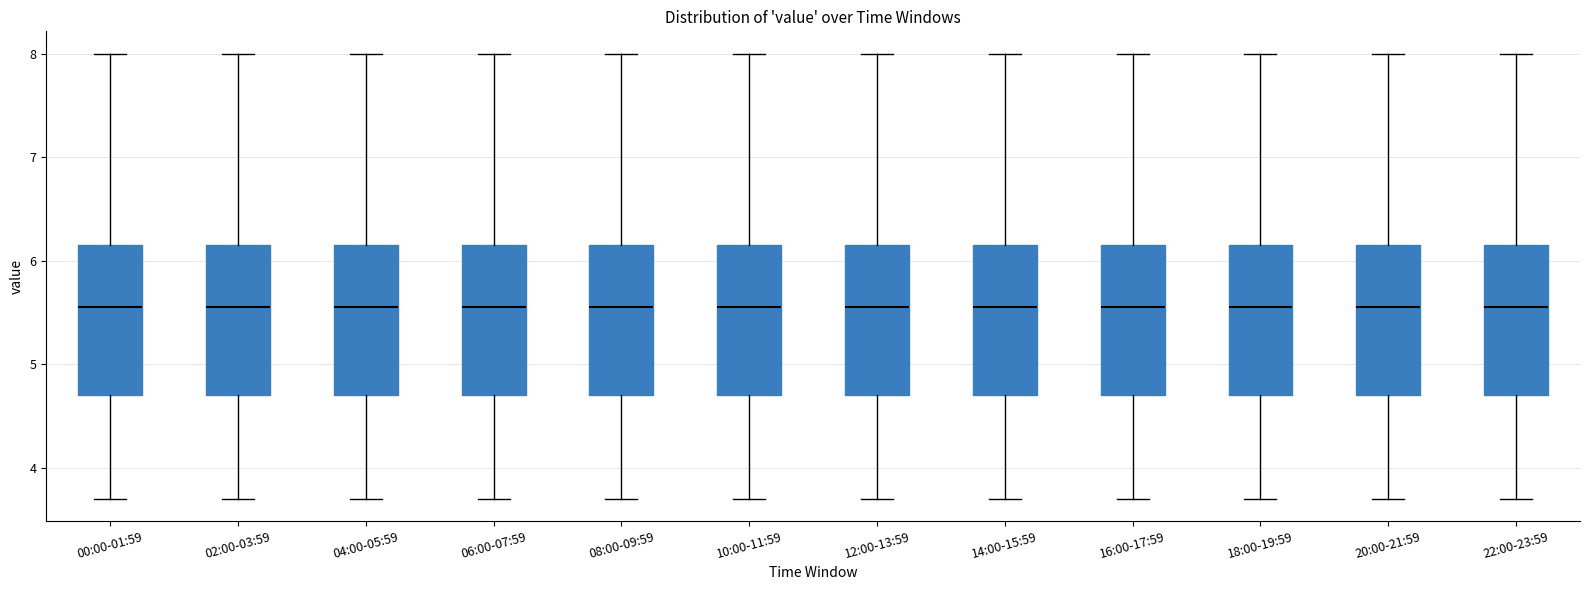

Reading left to right, read every box against the y-axis: the position of its median line, the range the box covers, and the ends of its whiskers. The values are not printed on the chart, so give them approximately, as read against the axis.

00:00-01:59: median 5.6, box 4.7 to 6.2, whiskers 3.7 to 8.0
02:00-03:59: median 5.6, box 4.7 to 6.2, whiskers 3.7 to 8.0
04:00-05:59: median 5.6, box 4.7 to 6.2, whiskers 3.7 to 8.0
06:00-07:59: median 5.6, box 4.7 to 6.2, whiskers 3.7 to 8.0
08:00-09:59: median 5.6, box 4.7 to 6.2, whiskers 3.7 to 8.0
10:00-11:59: median 5.6, box 4.7 to 6.2, whiskers 3.7 to 8.0
12:00-13:59: median 5.6, box 4.7 to 6.2, whiskers 3.7 to 8.0
14:00-15:59: median 5.6, box 4.7 to 6.2, whiskers 3.7 to 8.0
16:00-17:59: median 5.6, box 4.7 to 6.2, whiskers 3.7 to 8.0
18:00-19:59: median 5.6, box 4.7 to 6.2, whiskers 3.7 to 8.0
20:00-21:59: median 5.6, box 4.7 to 6.2, whiskers 3.7 to 8.0
22:00-23:59: median 5.6, box 4.7 to 6.2, whiskers 3.7 to 8.0